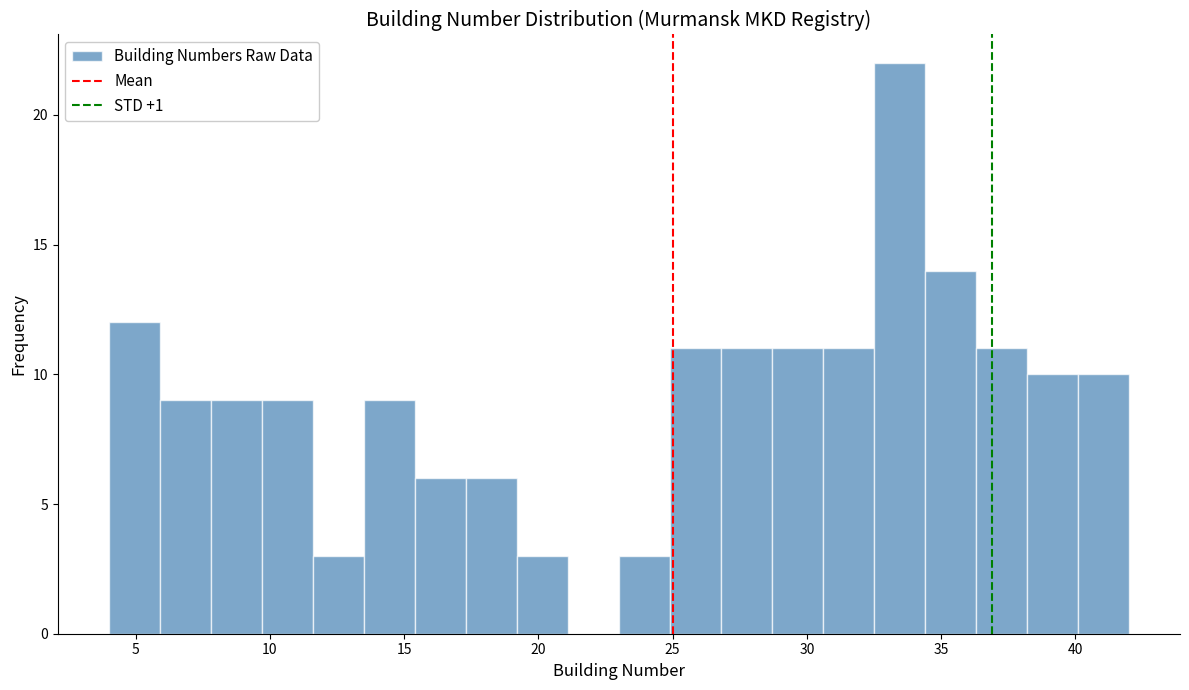

Read against the x-axis, roughly where is the centre of the tallest bar?

33.5